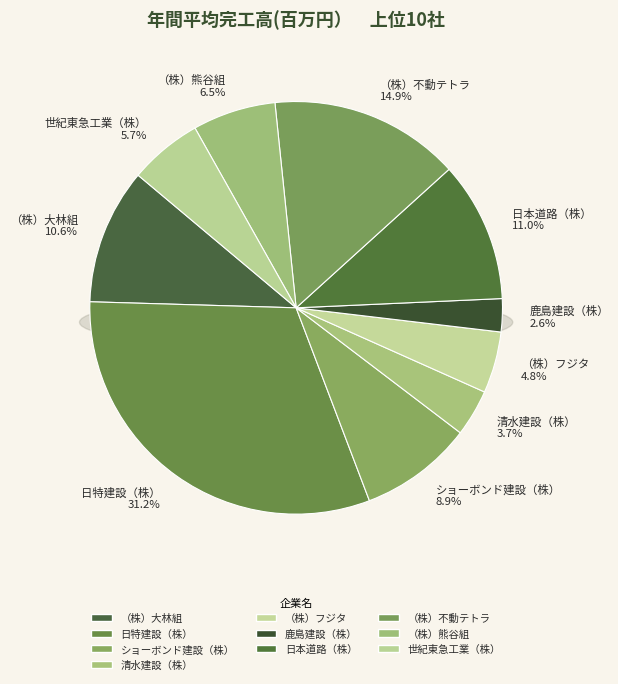

Is it true that （株）フジタ is 1% of the pie?

False